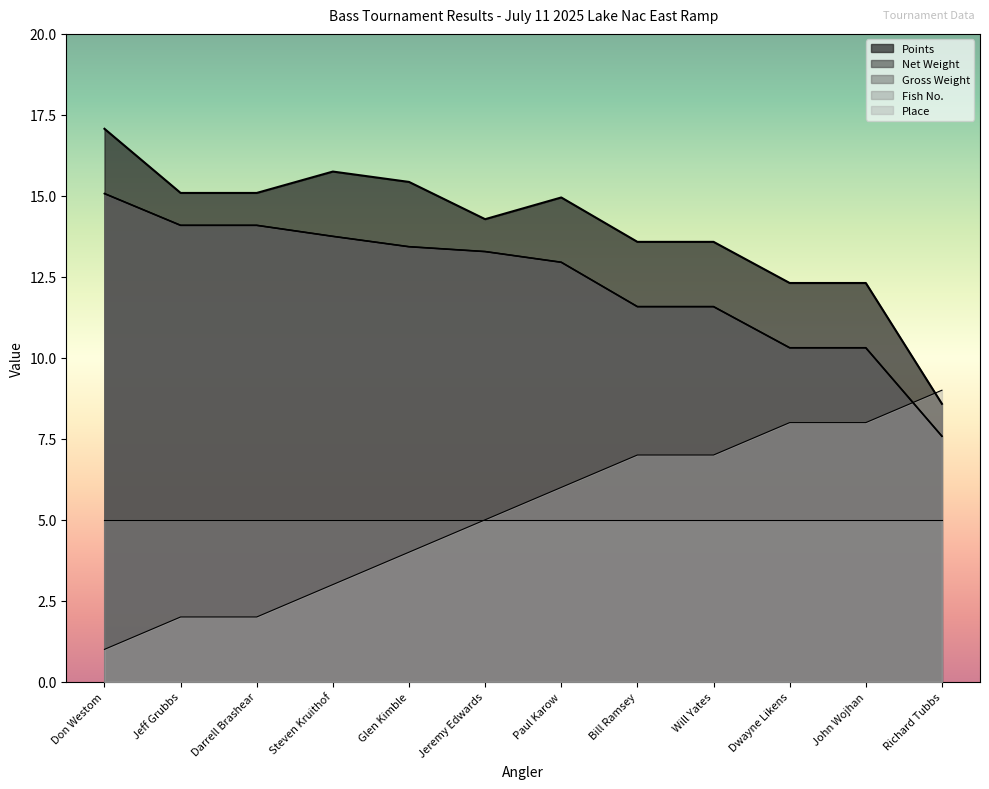

What is the value of the Net Weight point at the 9th from the left?

11.6